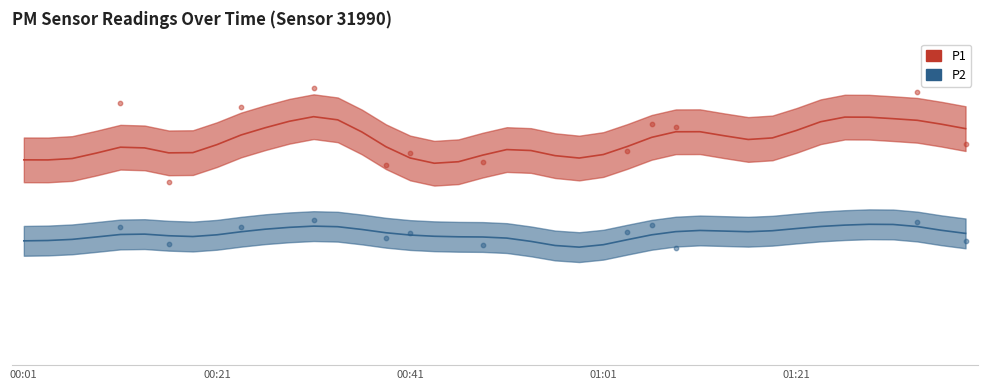

Which series reaches the maximum Y coordinate?

P1